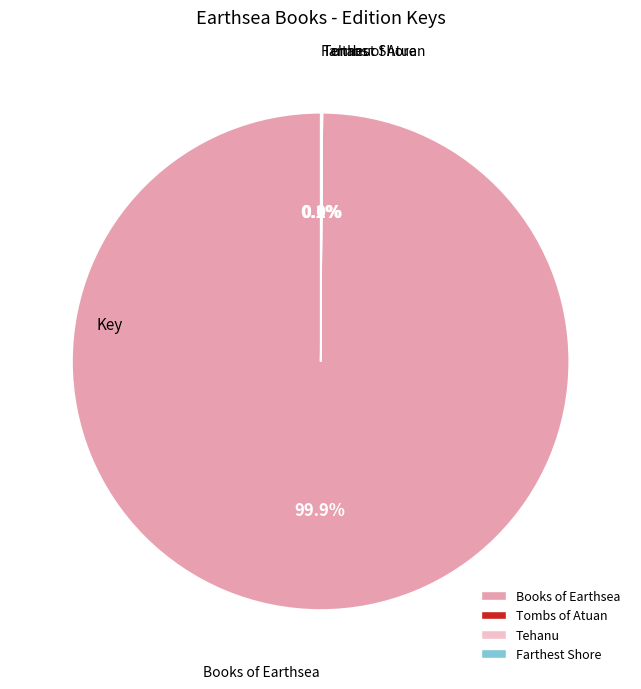

Is there any slice that represents more than half of the pie?

Yes